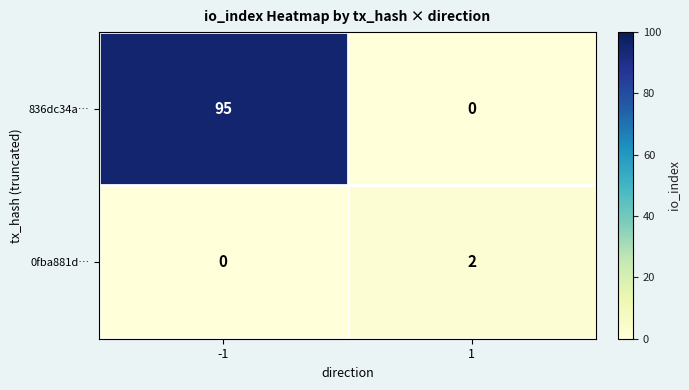

Which series has the largest total across all categories?

836dc34a…